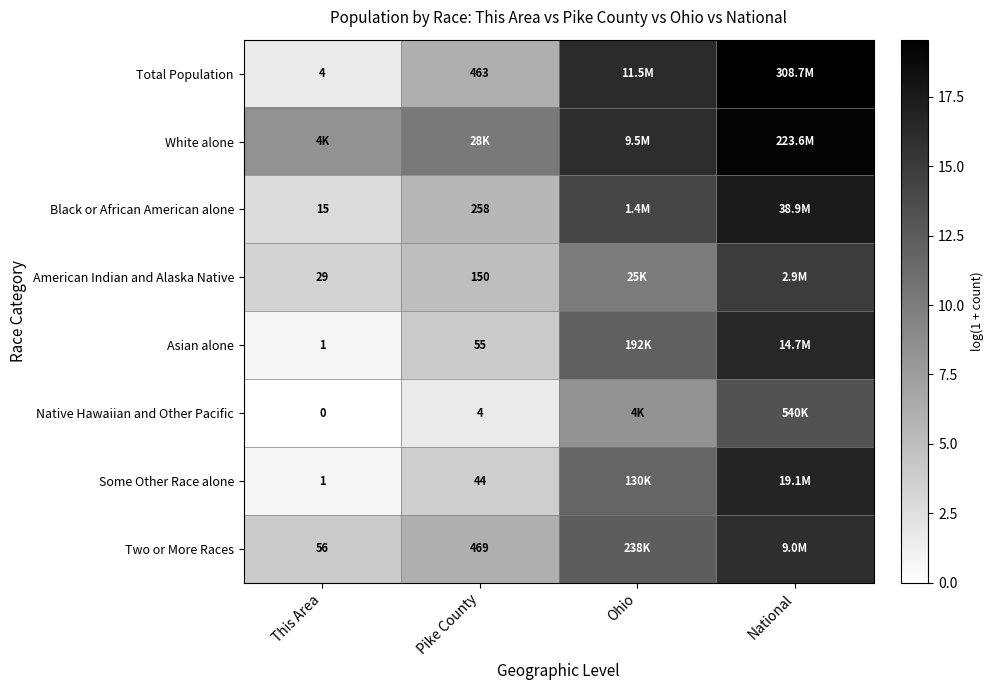

What is the difference between the Some Other Race alone values at This Area and Pike County?

3.1